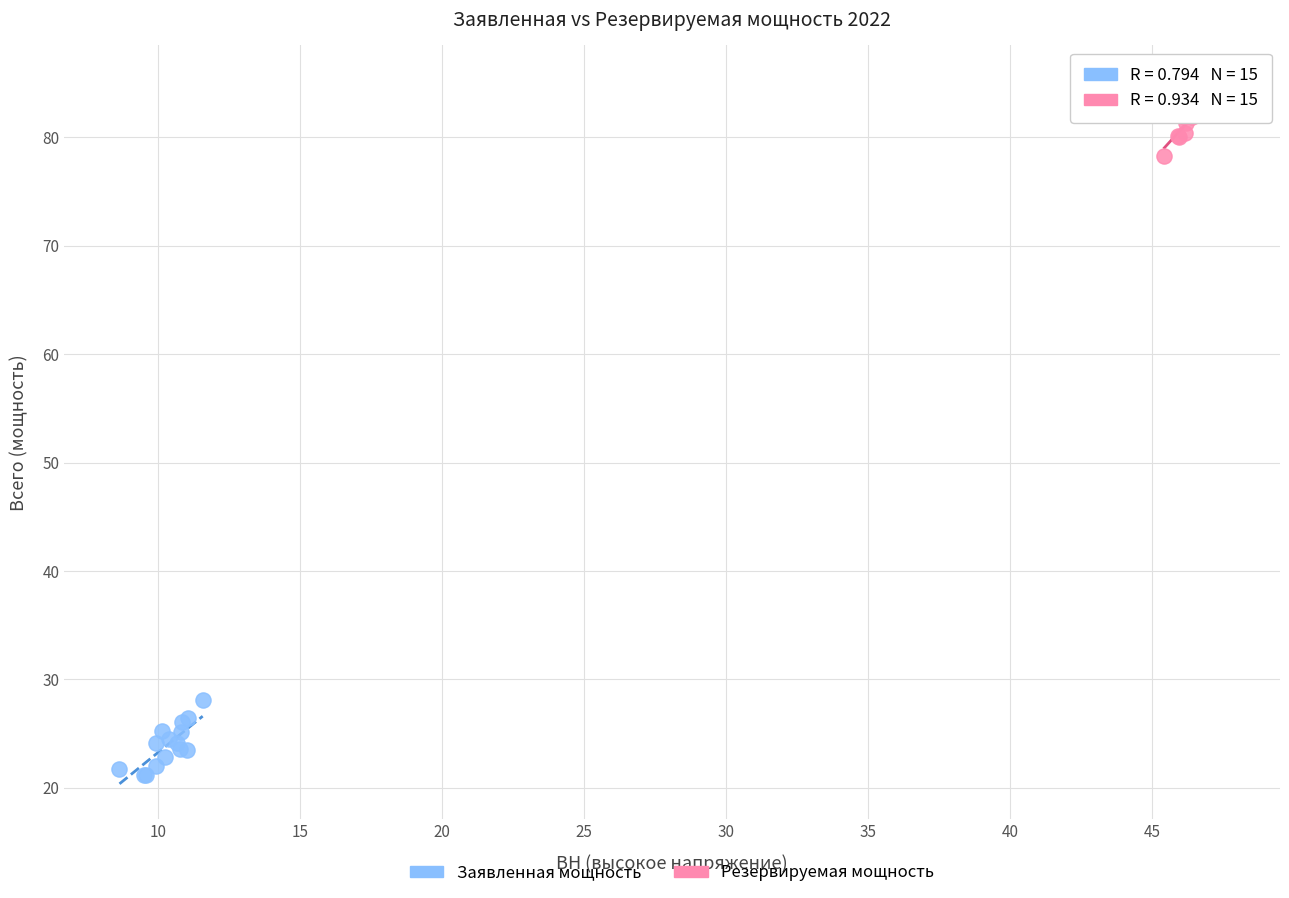

Which series reaches the maximum Y coordinate?

Резервируемая мощность